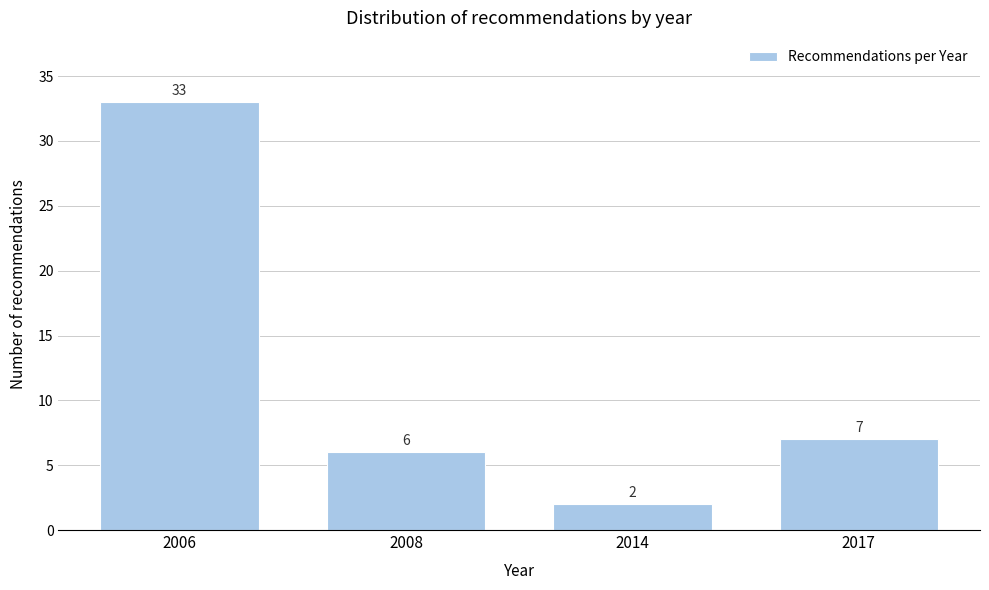

Reading left to right, list all the values displayed in this chart.

2006=33	2008=6	2014=2	2017=7